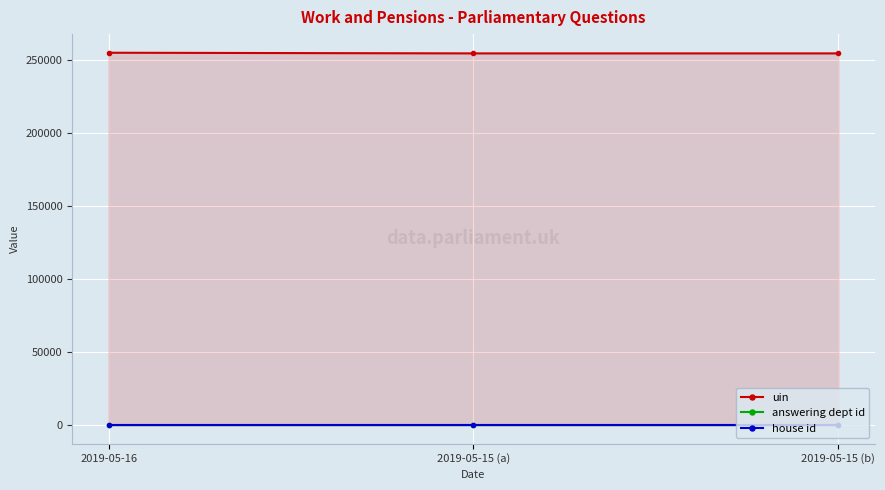

What is the difference between the highest and lowest values at 2019-05-15 (a)?

254865